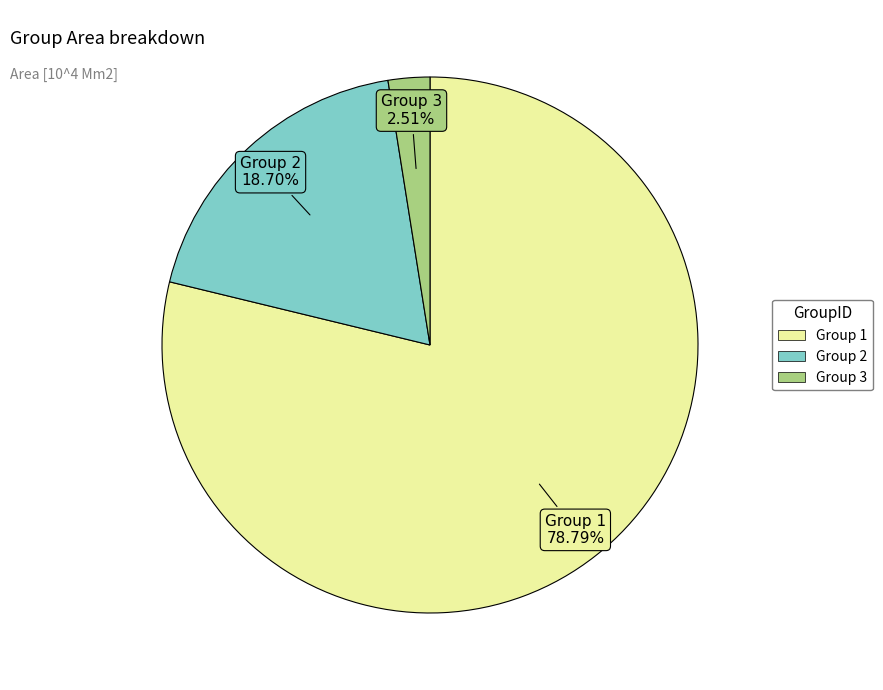

Is there a majority slice in this chart?

Yes